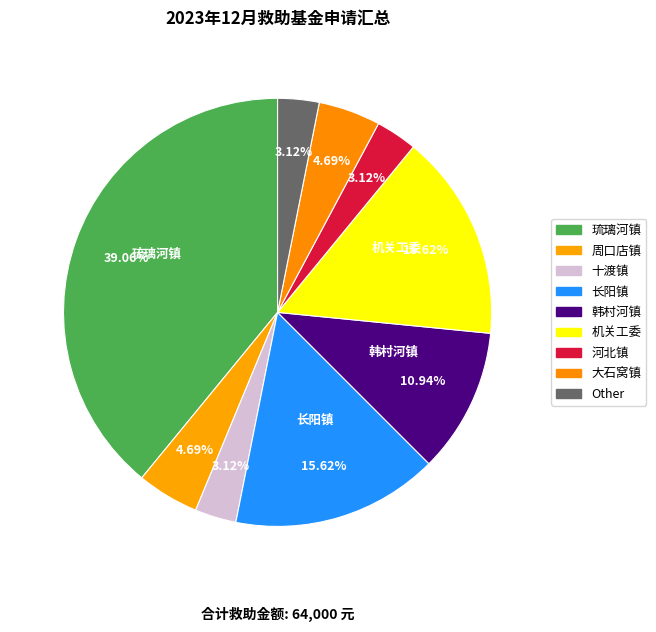

Rank the categories by value from lowest to highest.

十渡镇, 河北镇, Other, 周口店镇, 大石窝镇, 韩村河镇, 长阳镇, 机关工委, 琉璃河镇